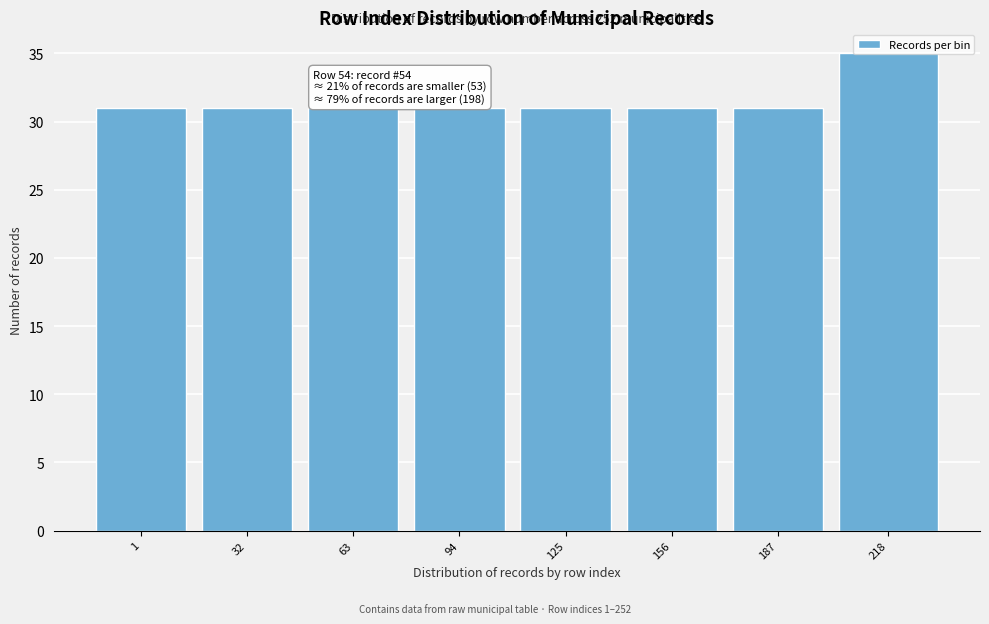

What is the ratio of the value at 187 to the value at 156?

1.0